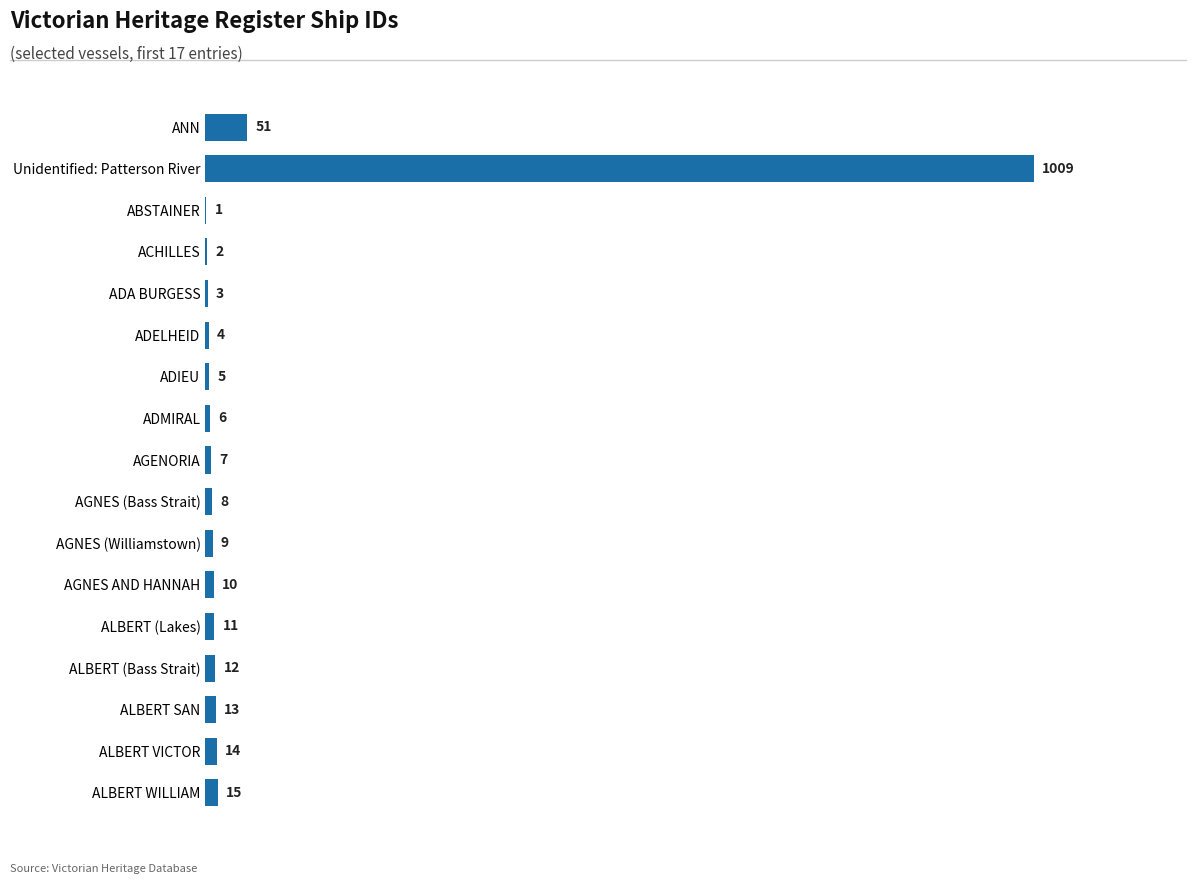

Are the bars horizontal?

Yes